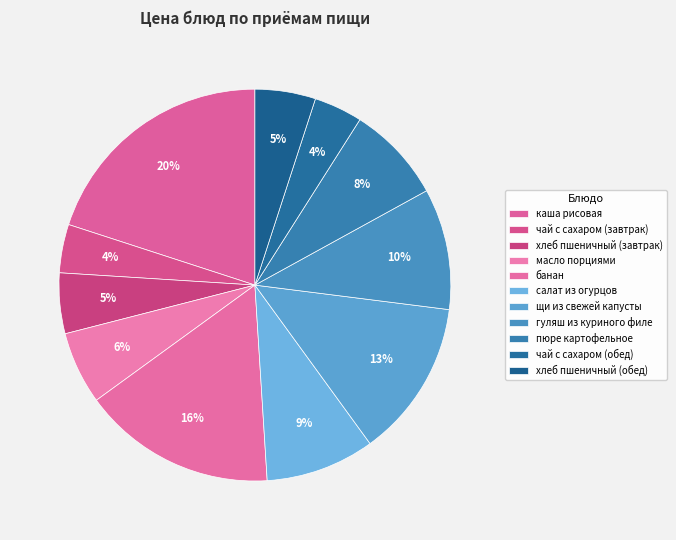

How many slices are in this pie chart?

11